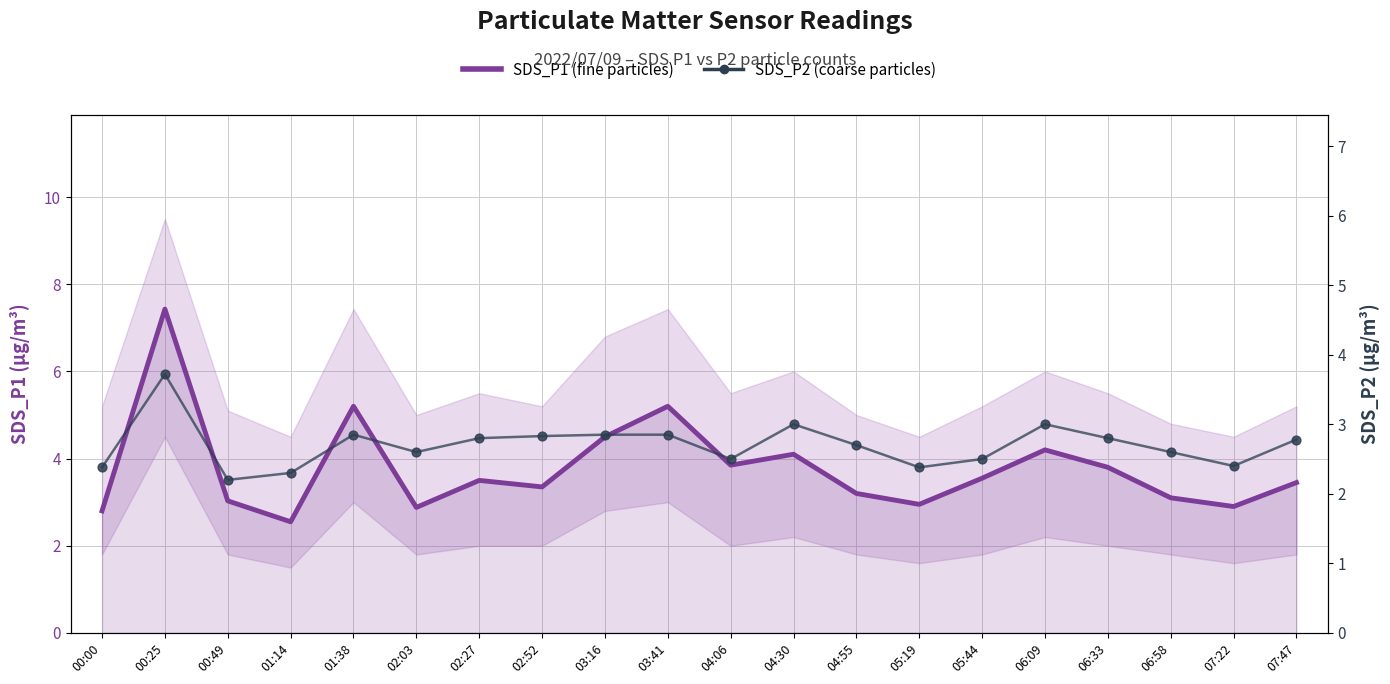

Is the value of SDS_P2 (PM sensor, coarse particles) at 04:55 greater than the value of SDS_P1 (PM sensor, fine particles) at 05:44?

No